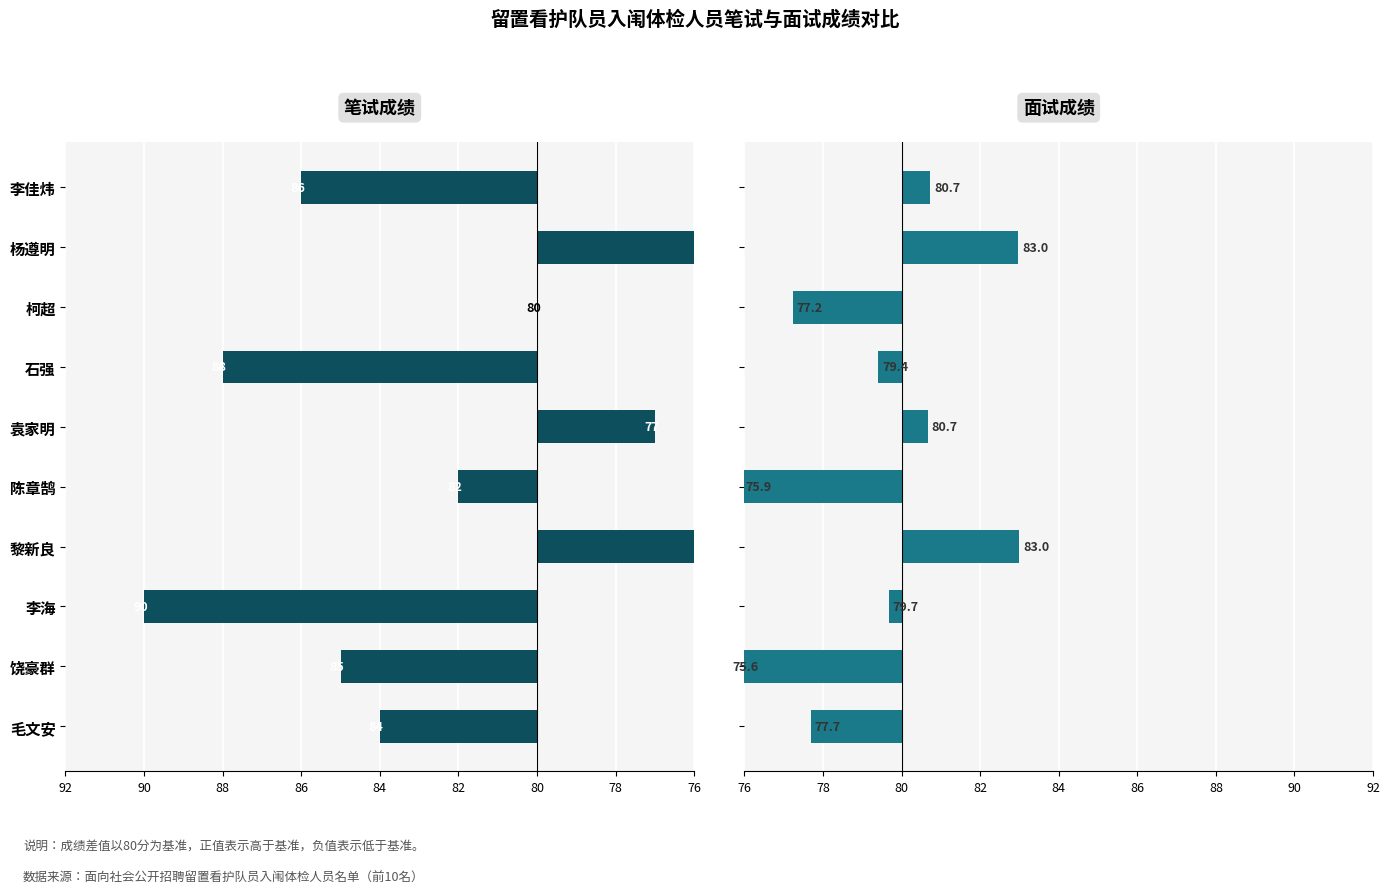

List the series in order of their overall mean, highest first.

笔试成绩, 面试成绩